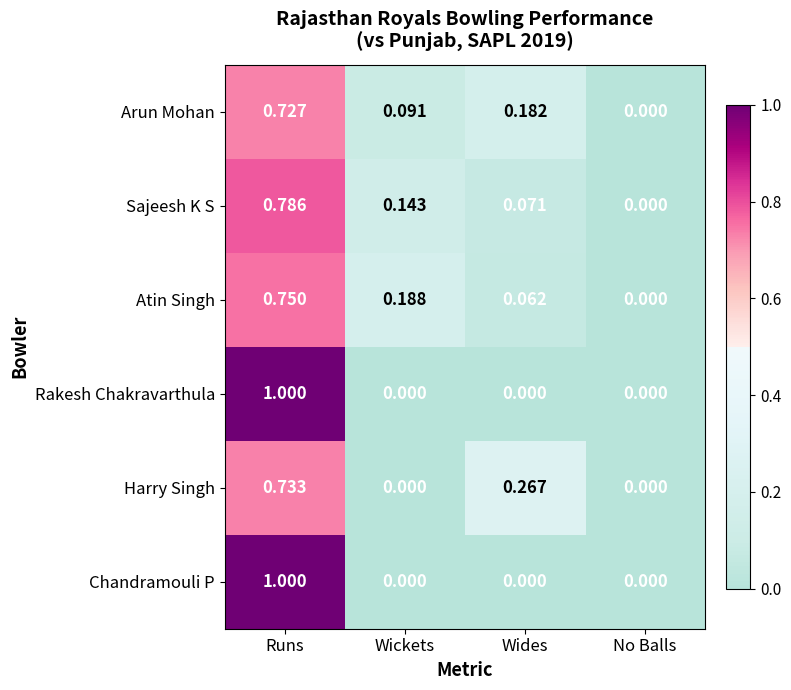

How many values in Chandramouli P are above zero?

1